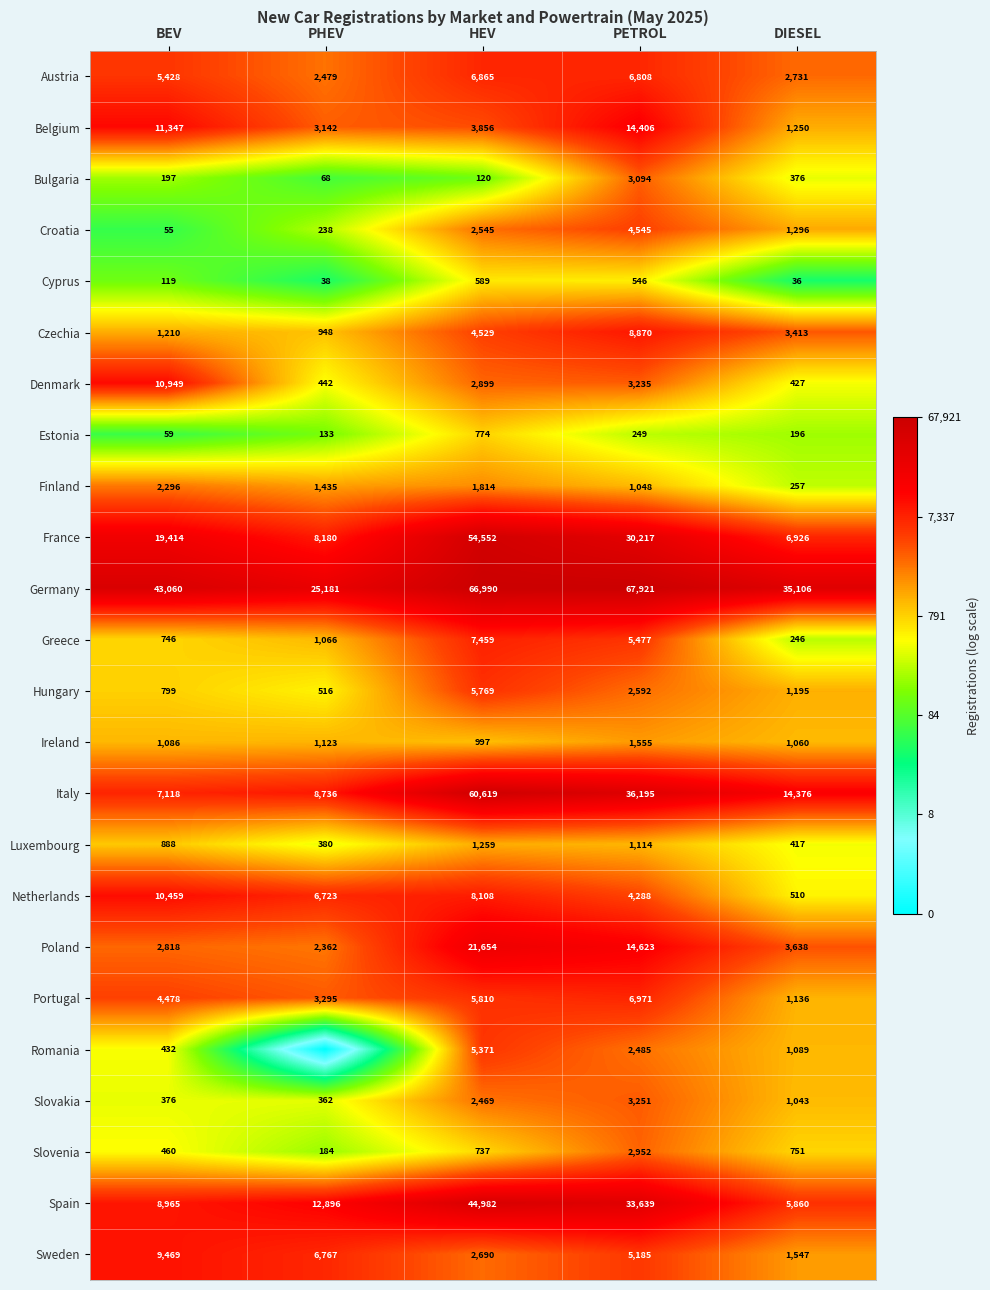

Rank the categories by Czechia value from lowest to highest.

PHEV, BEV, DIESEL, HEV, PETROL